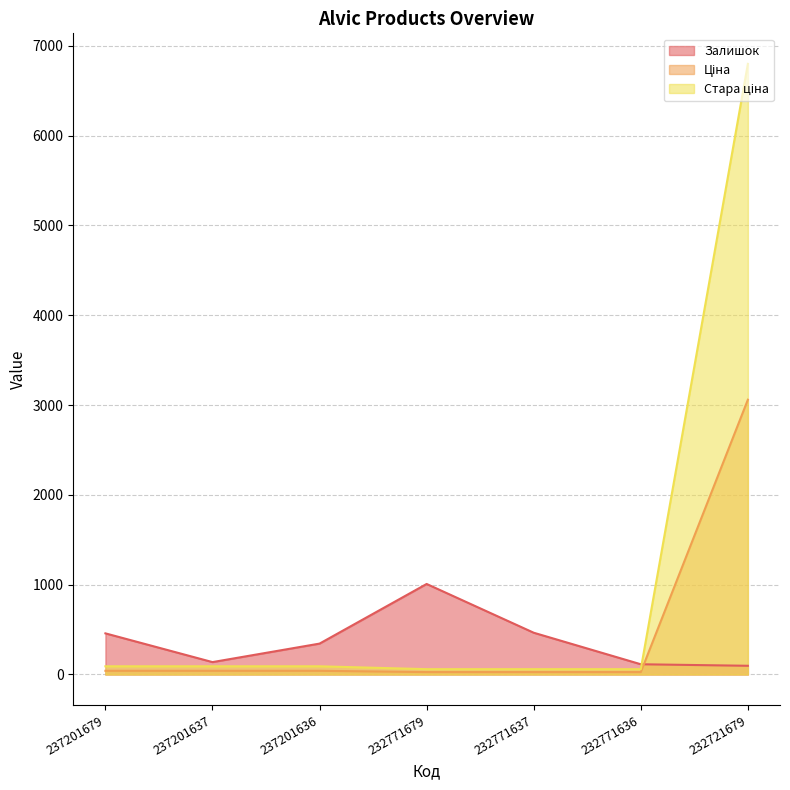

The value of Стара ціна at 232721679 is 11632.0. True or false?

False